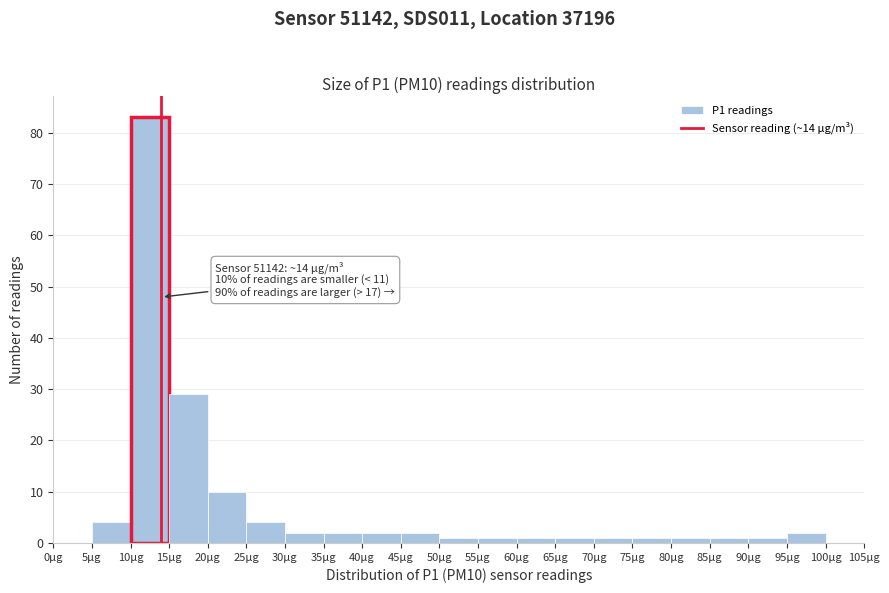

Which range on the x-axis has the tallest bar?

10 to 15